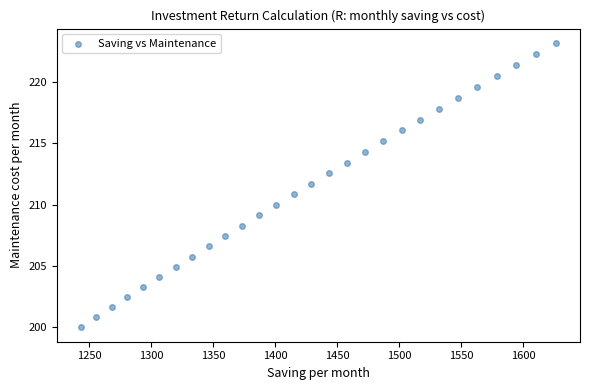

What is the range of Y values (max minus min)?

23.2